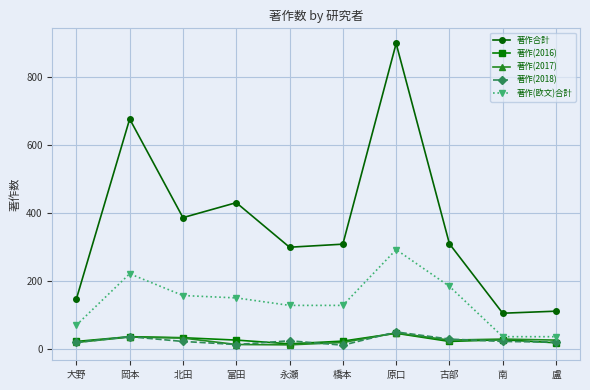

What are all the series names shown in the legend?

著作合計, 著作(2016), 著作(2017), 著作(2018), 著作(欧文)合計